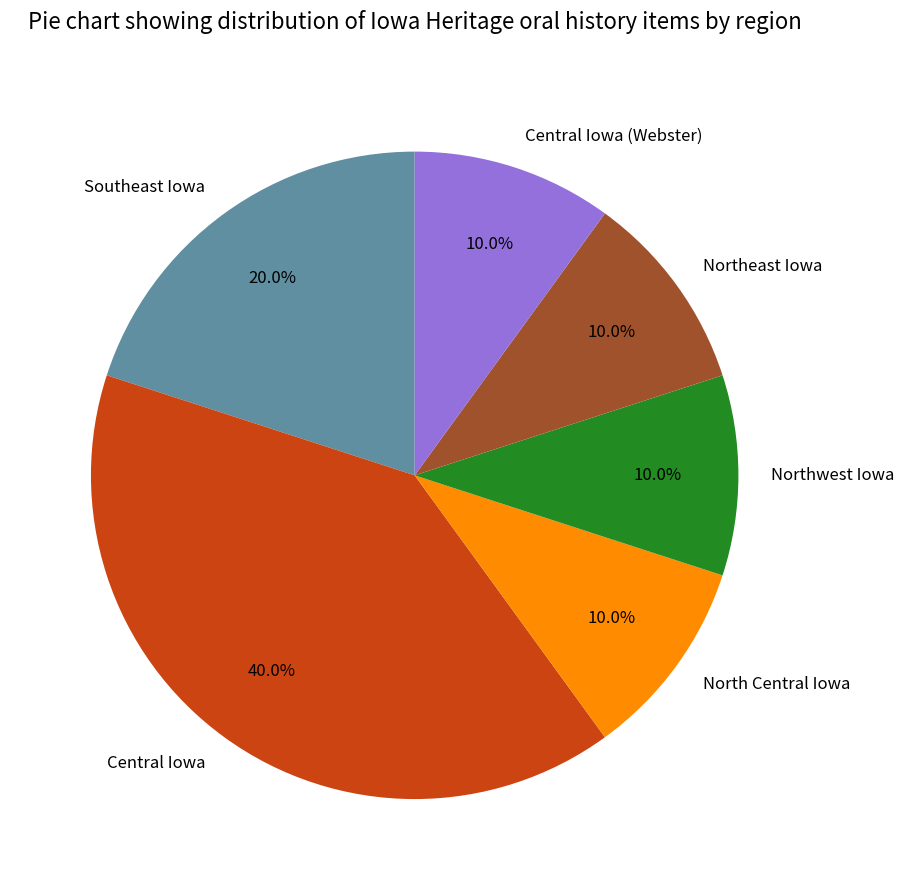

Which has a higher value, Northwest Iowa or Southeast Iowa?

Southeast Iowa